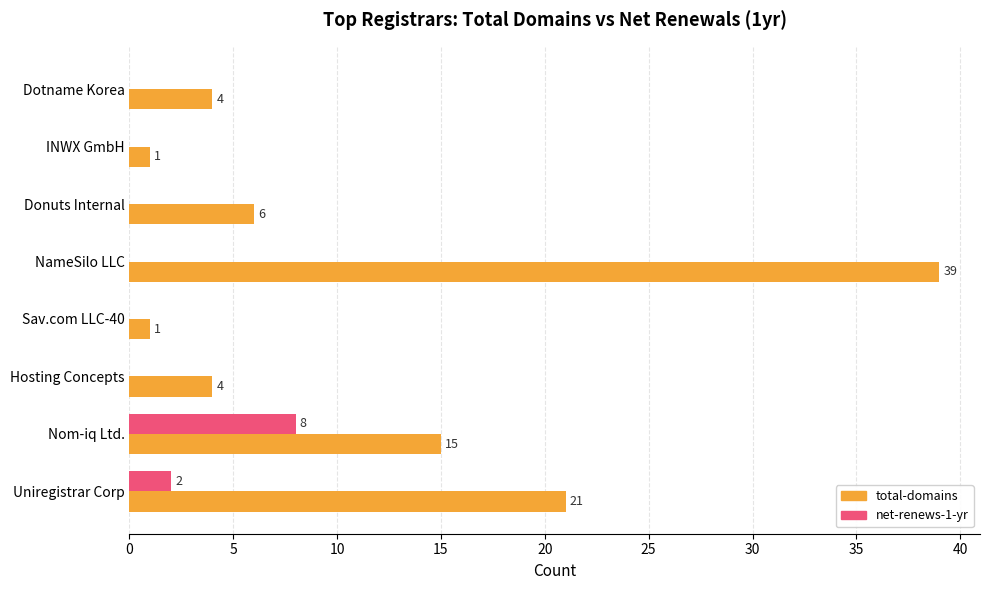

Between Donuts Internal and INWX GmbH, which series saw the biggest shift?

total-domains